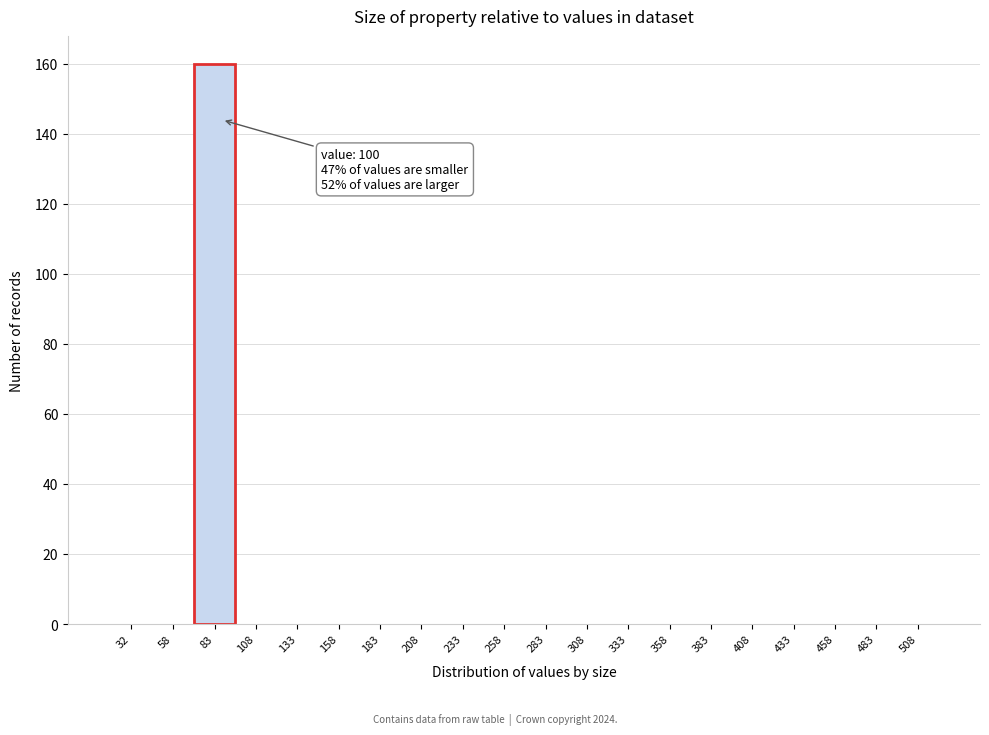

Reading left to right, list all the values displayed in this chart.

32=0	58=0	83=160	108=0	133=0	158=0	183=0	208=0	233=0	258=0	283=0	308=0	333=0	358=0	383=0	408=0	433=0	458=0	483=0	508=0